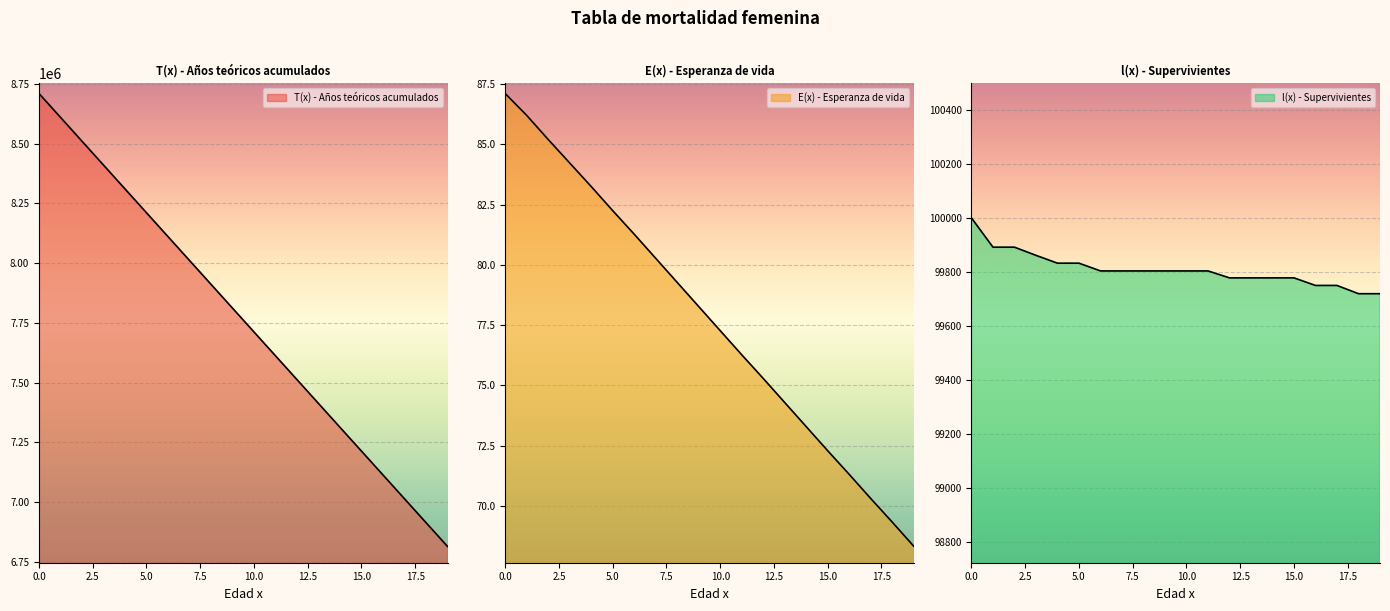

List the labels in order of T(x) - Años teóricos acumulados value, largest first.

0, 1, 2, 3, 4, 5, 6, 7, 8, 9, 10, 11, 12, 13, 14, 15, 16, 17, 18, 19